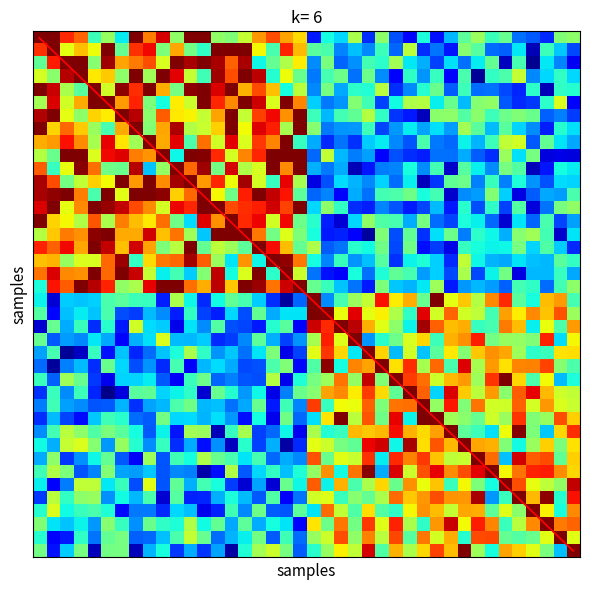

At how many categories does at least one series exceed 6?

1